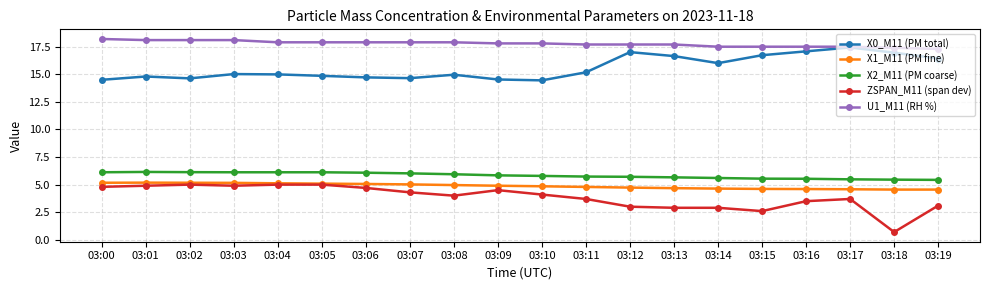

What is the difference between the X0_M11 (PM total) values at 03:01 and 03:05?

0.1